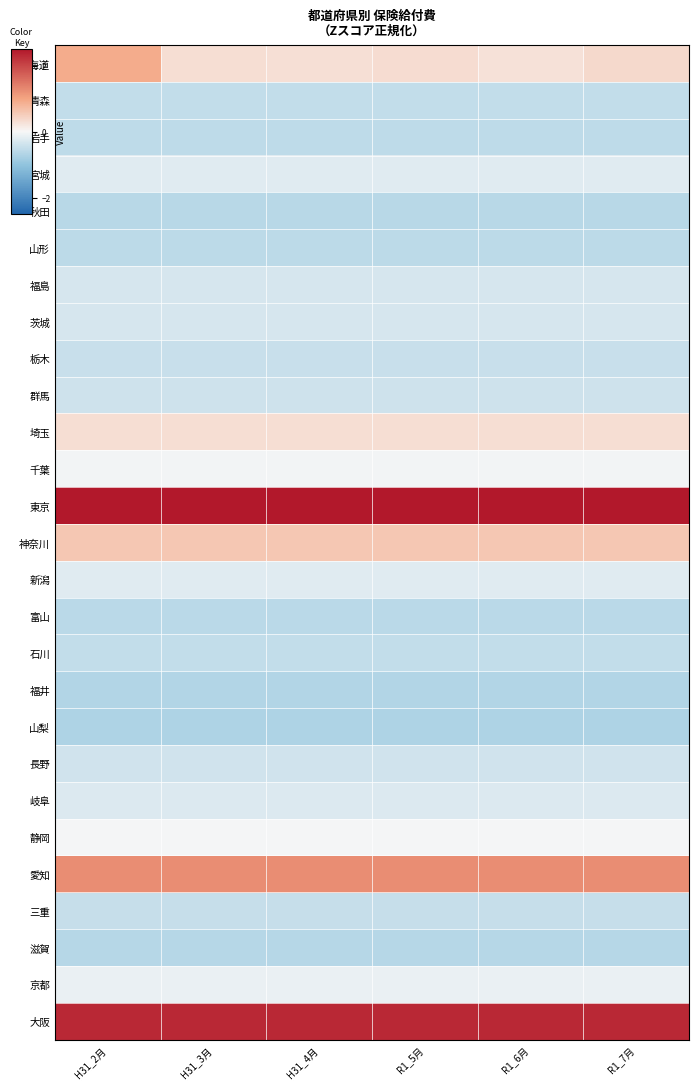

Between R1_5月 and R1_7月, which series saw the biggest shift?

北海道